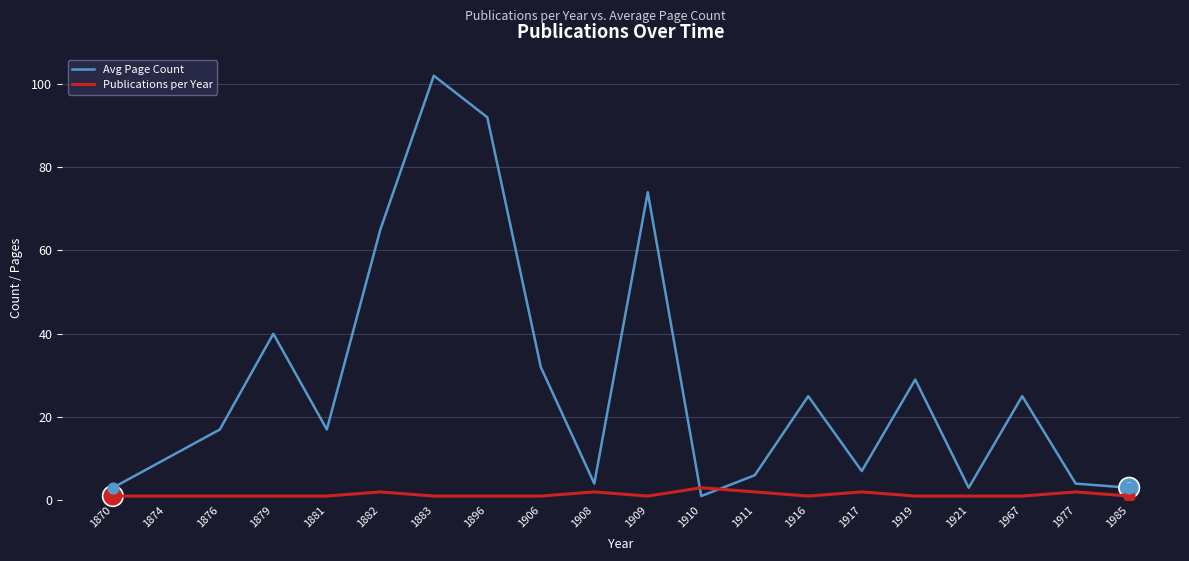

Which series has the largest range (max minus min)?

Avg Page Count